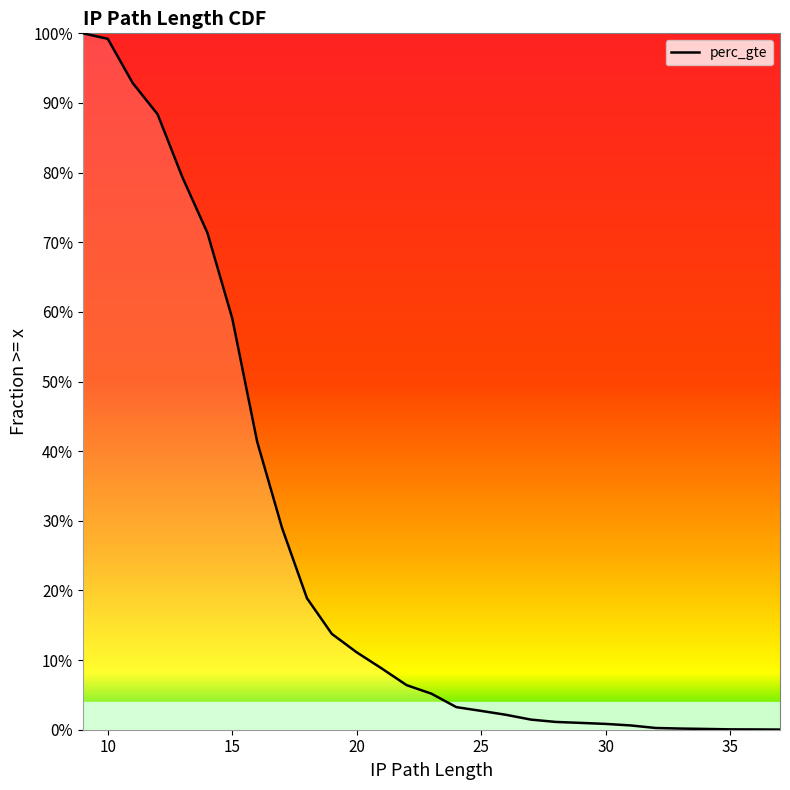

What is the sum of the values at 31 and 14?

0.7